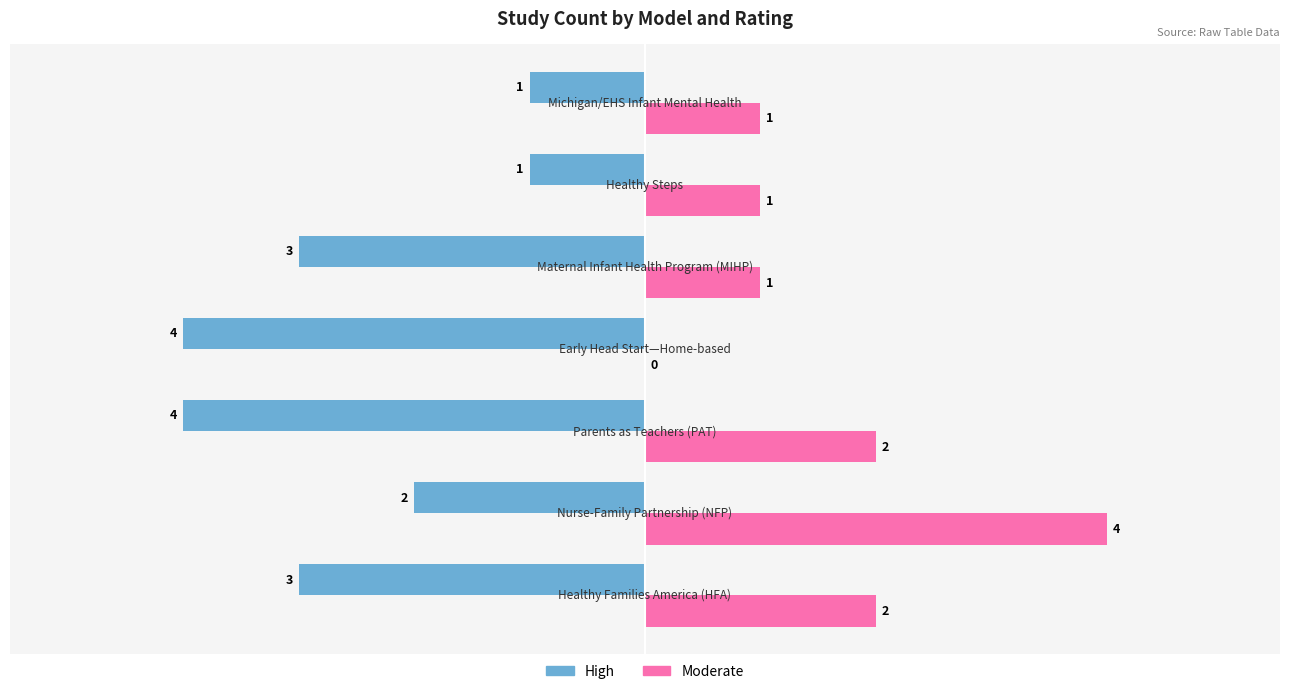

Which series has the largest total across all categories?

Moderate